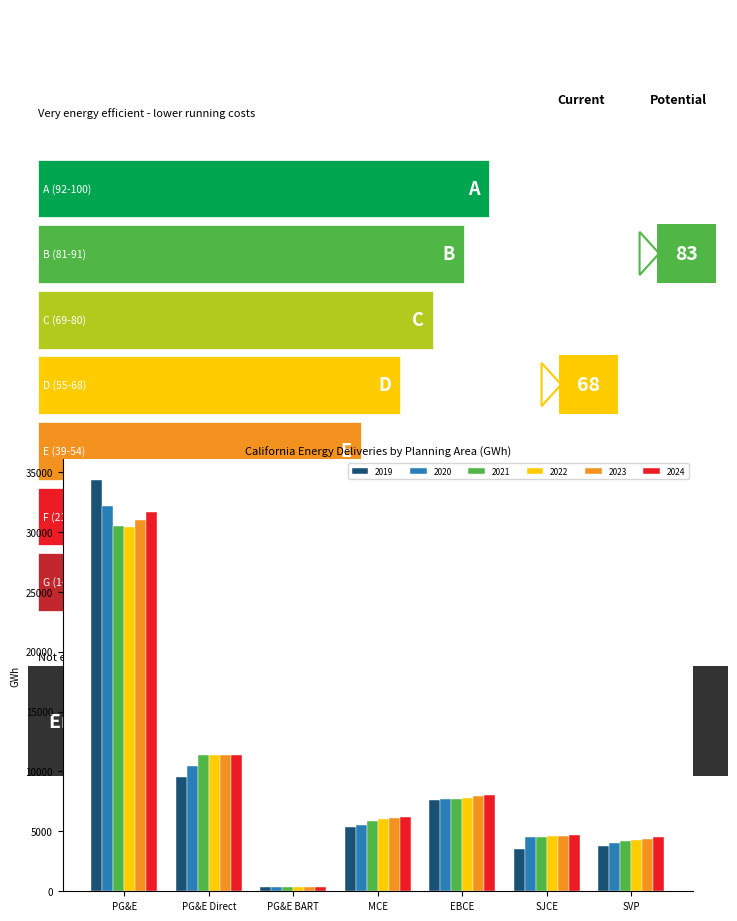

At which label is 2024 closest to 16019?

PG&E Direct